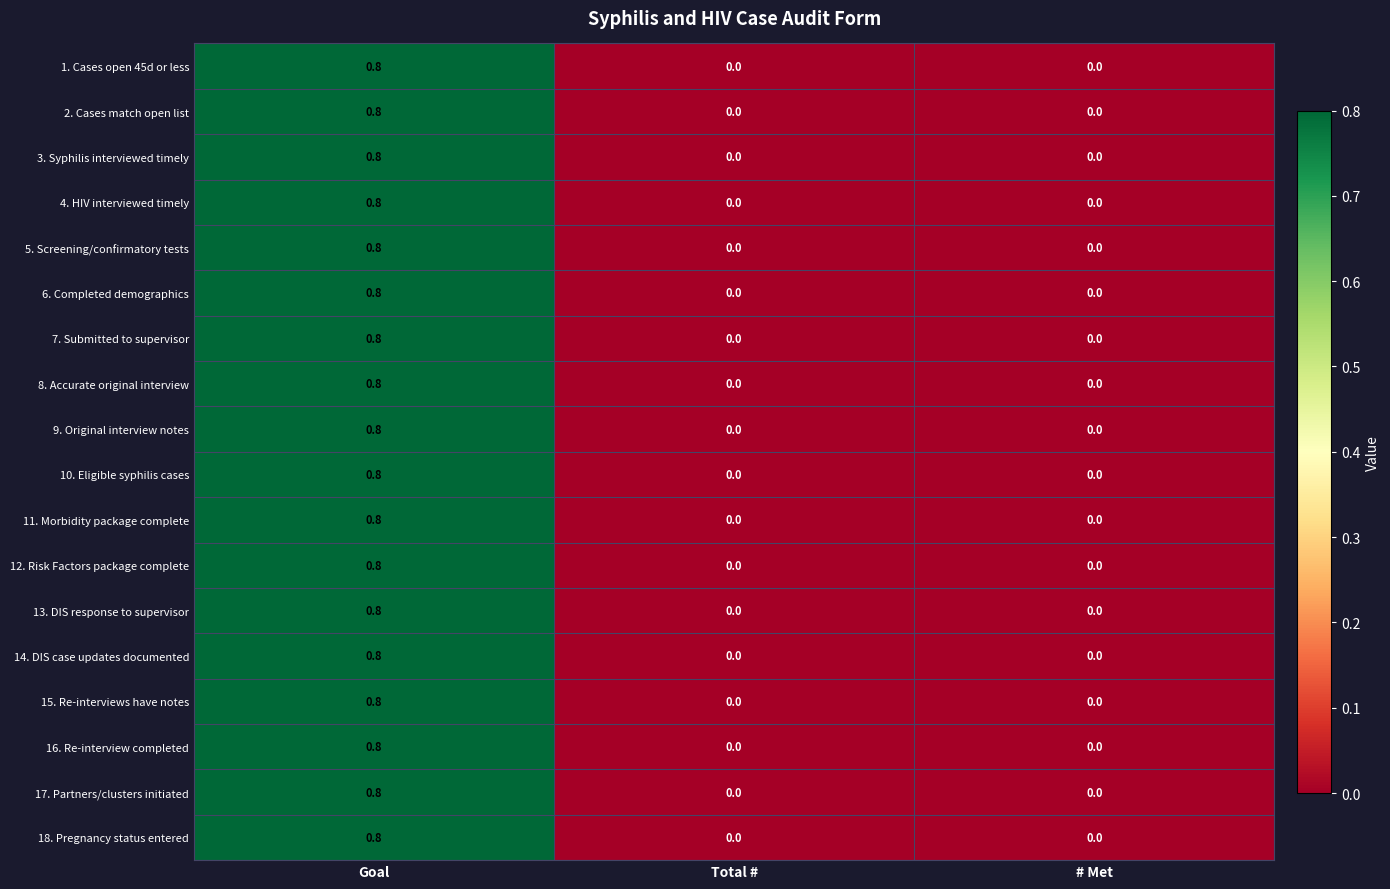

What is the highest value of the 17. Partners/clusters initiated series?

0.8